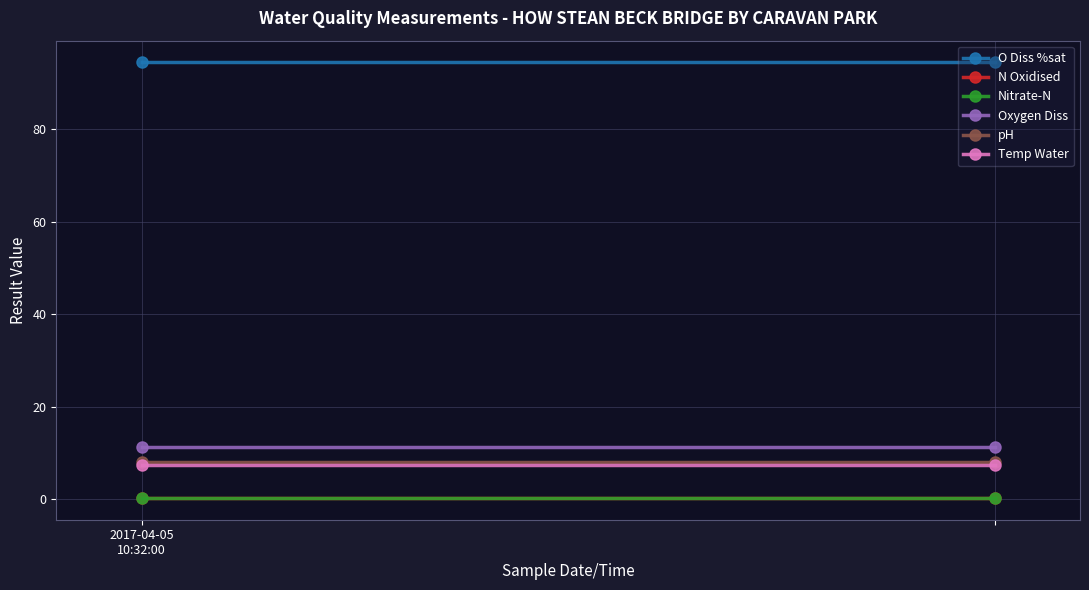

Is it true that Oxygen Diss equals 11.3 at 1?

True